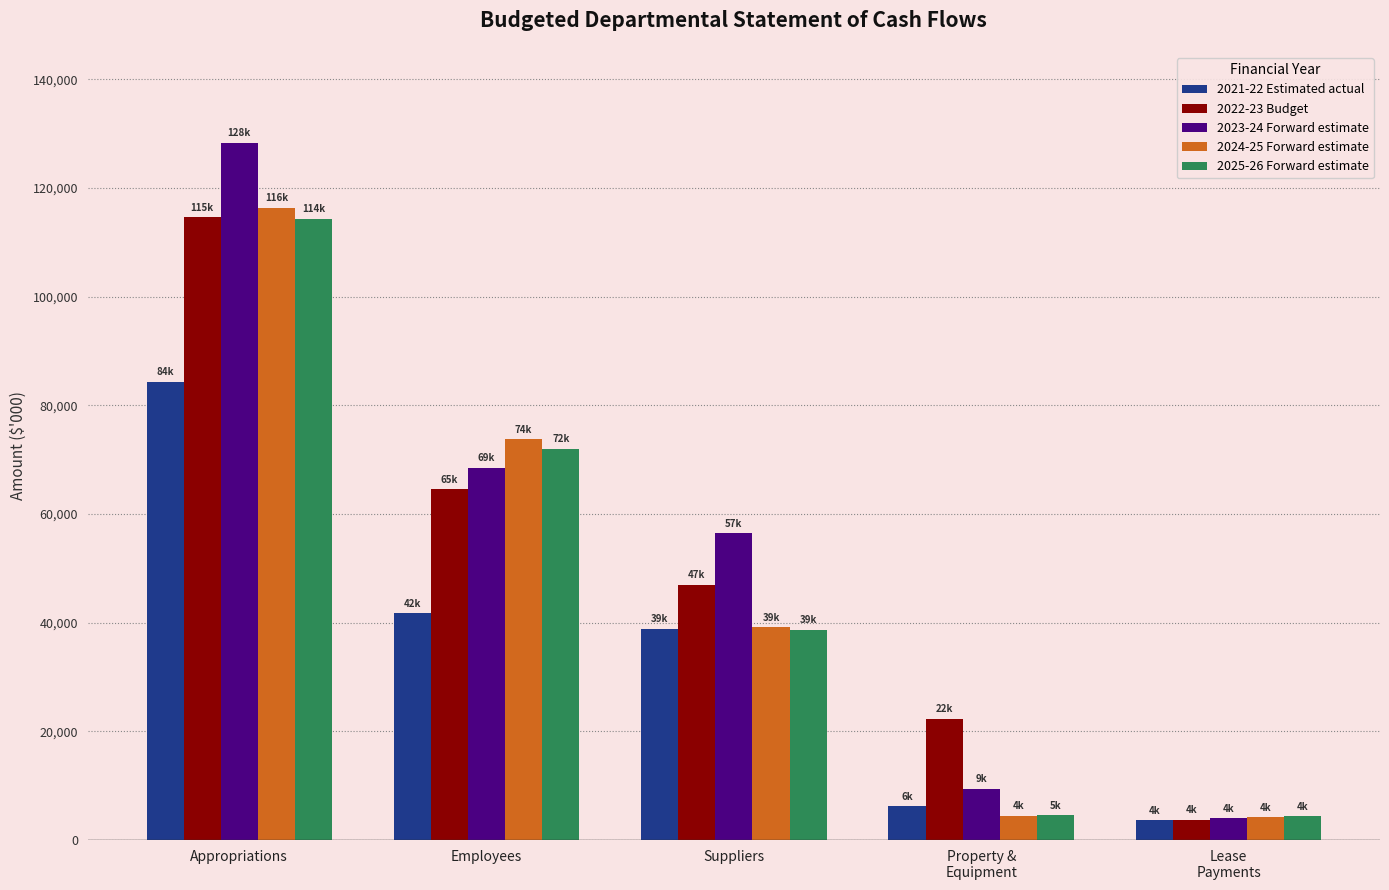

Which series has the largest range (max minus min)?

2023-24 Forward estimate